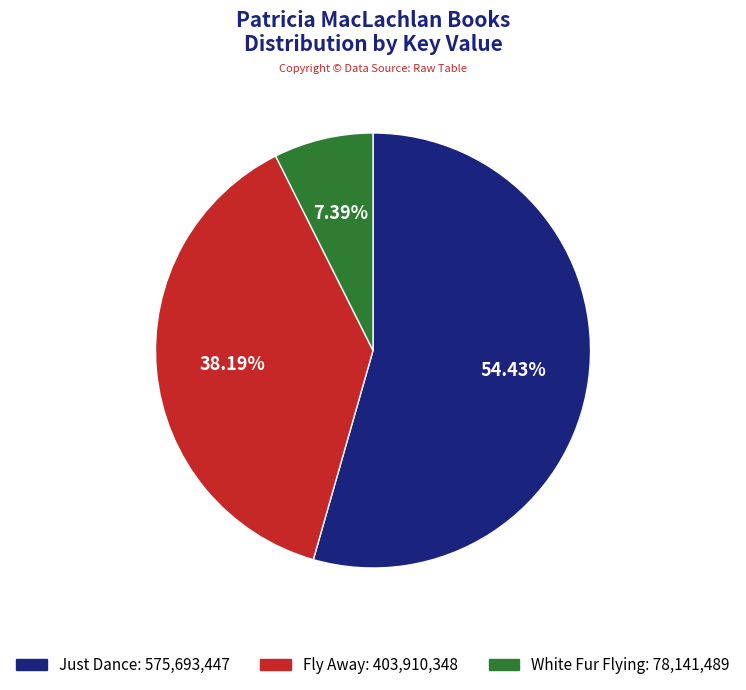

Which has a higher value, White Fur Flying or Fly Away?

Fly Away